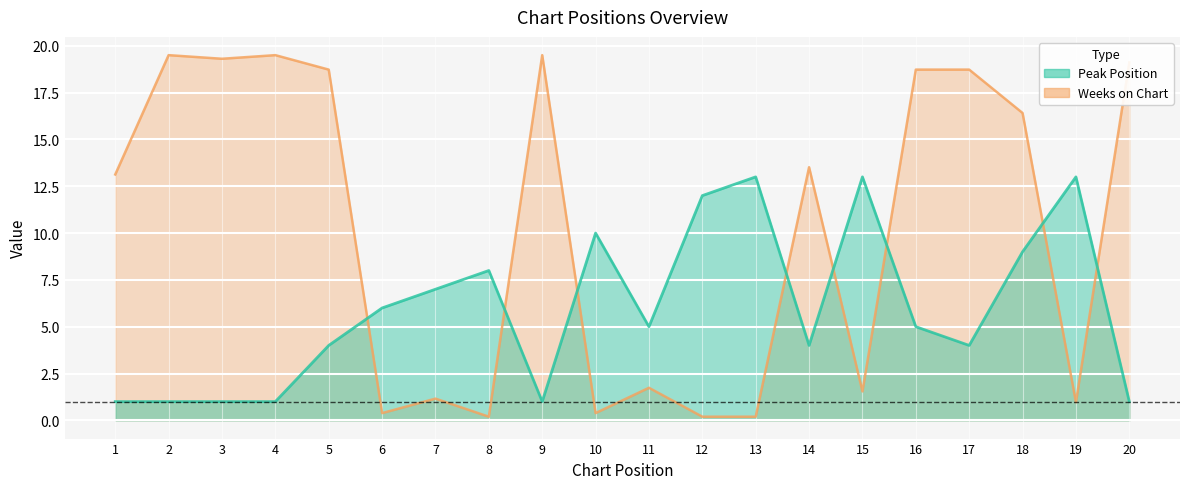

True or false: Peak Position and Weeks on Chart intersect in this chart.

True